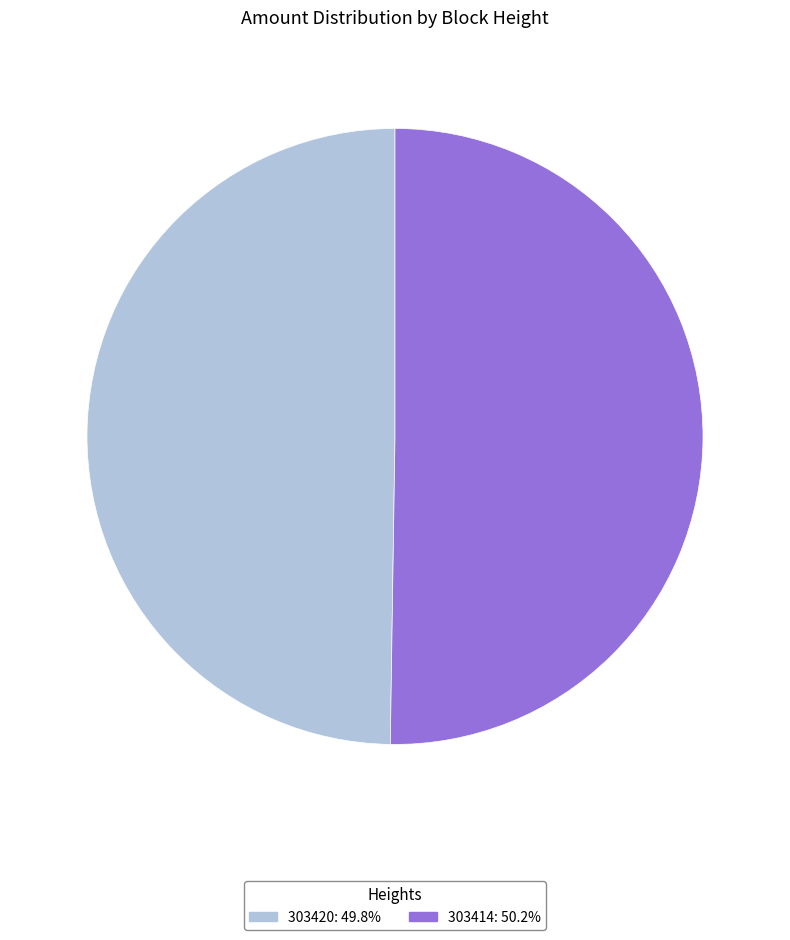

How many slices are in this pie chart?

2